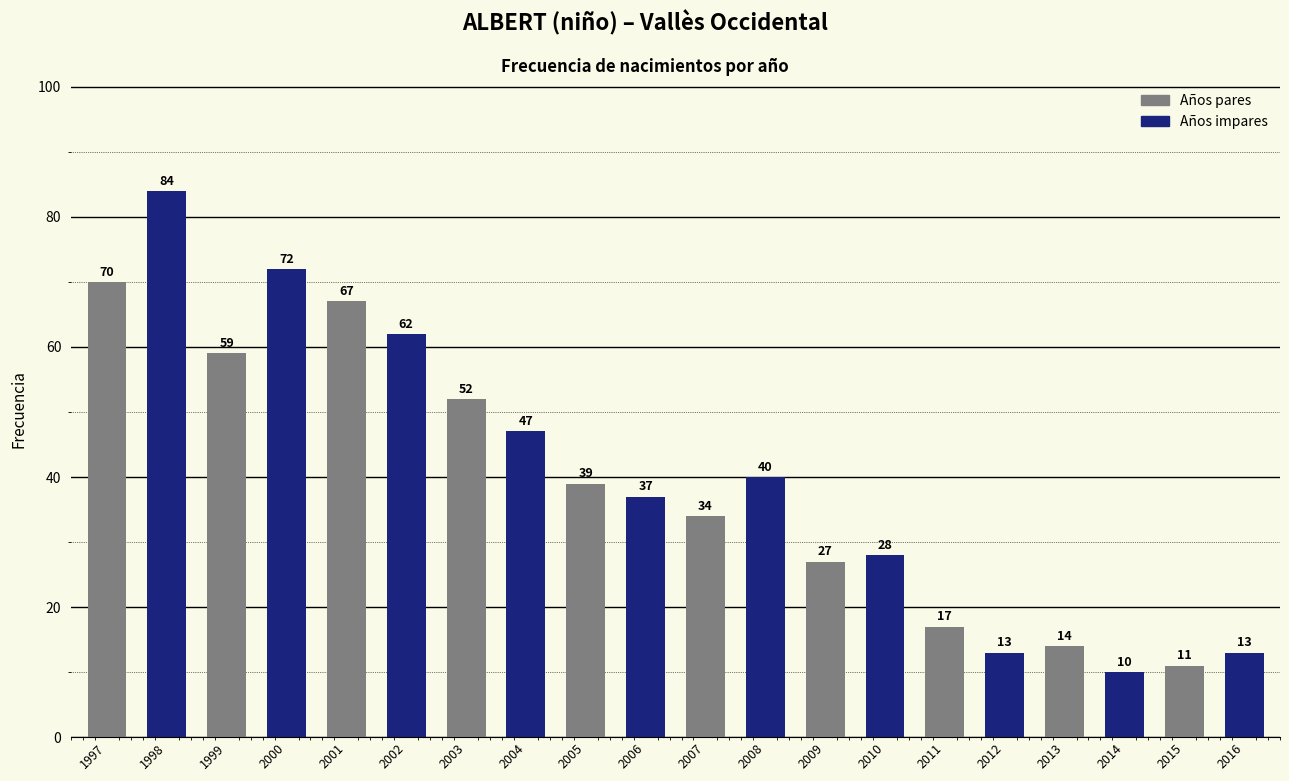

What is the value of the 13th bar from the left?

27